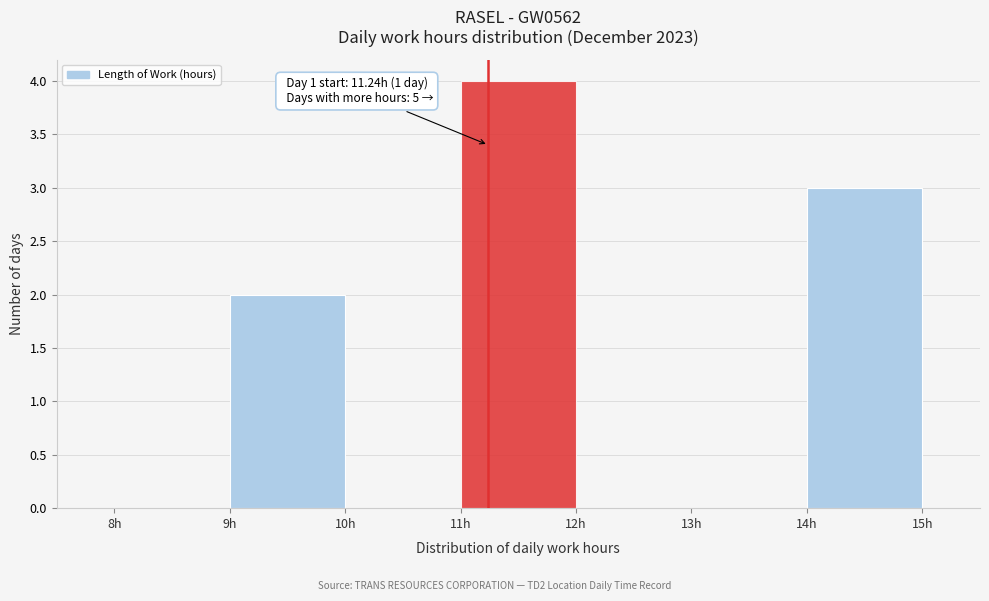

Which range on the x-axis has the tallest bar?

11 to 12